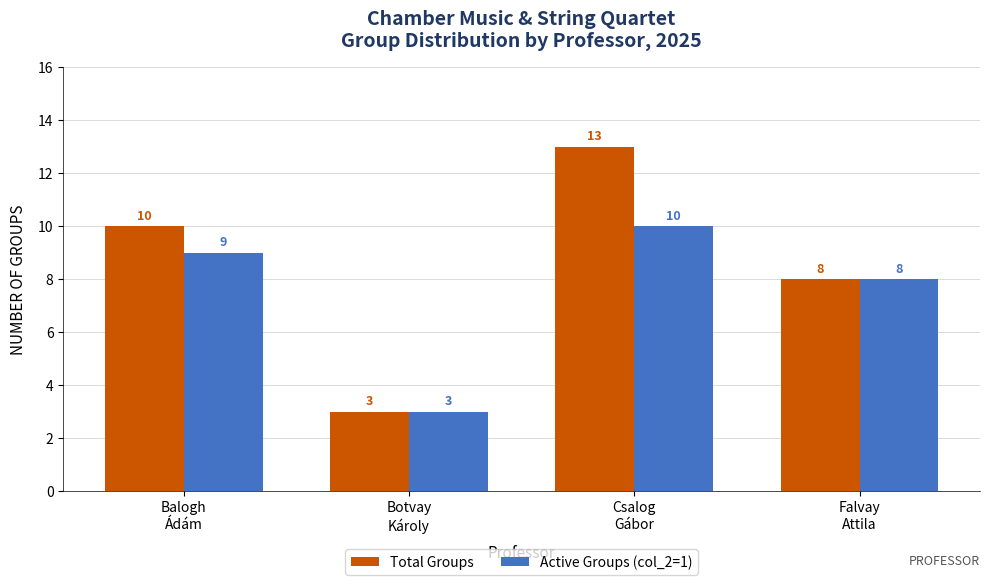

What is the label of the 2nd bar from the right?

Csalog
Gábor